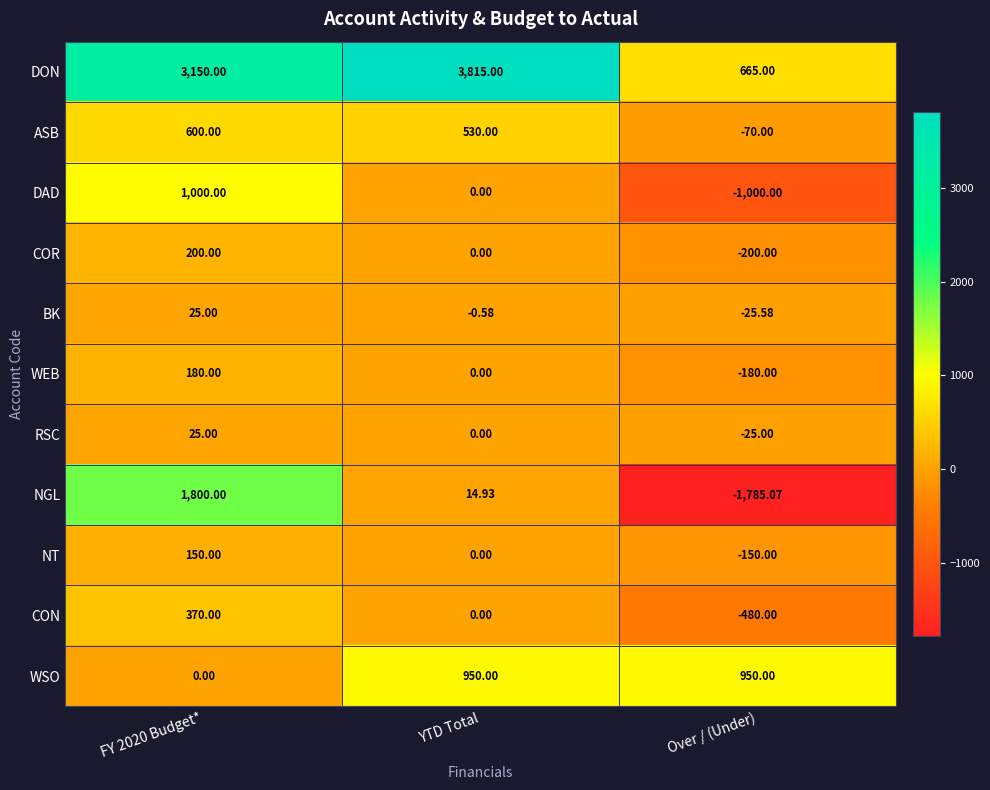

Which series has the widest spread of values?

NGL